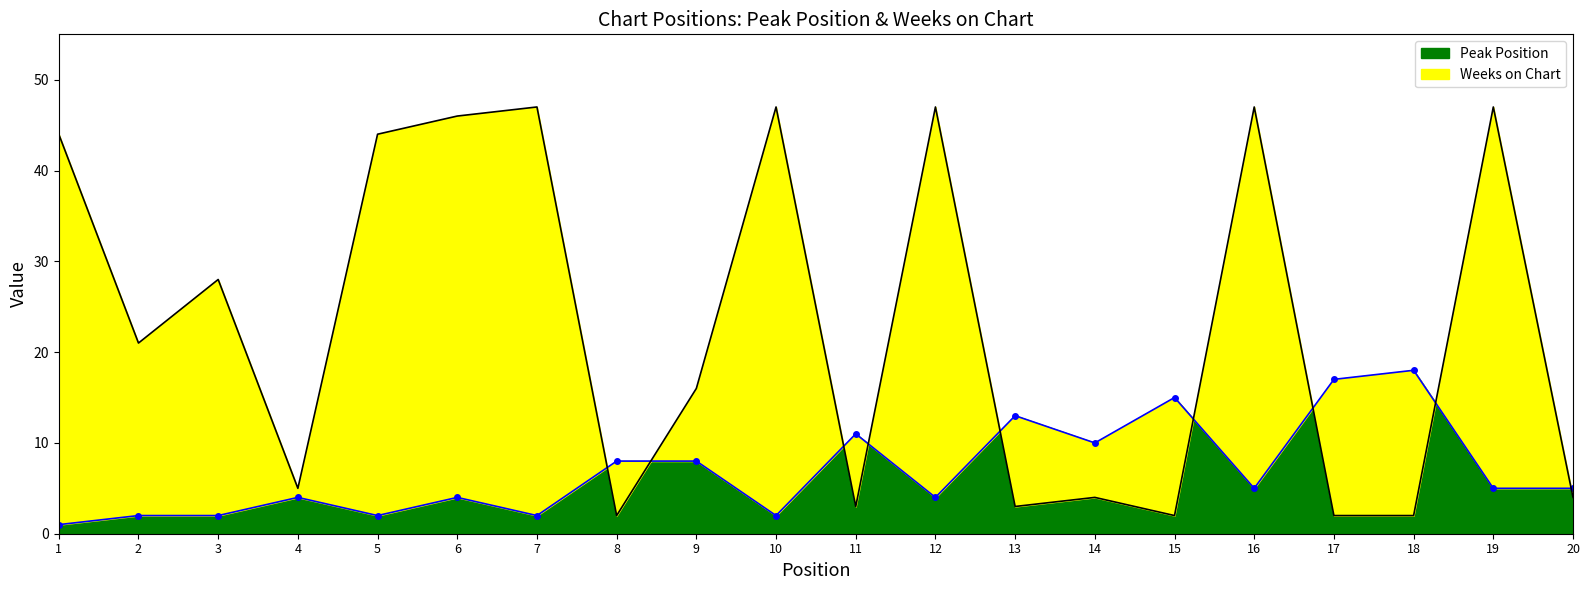

At which category does Peak Position reach its first local peak?

4